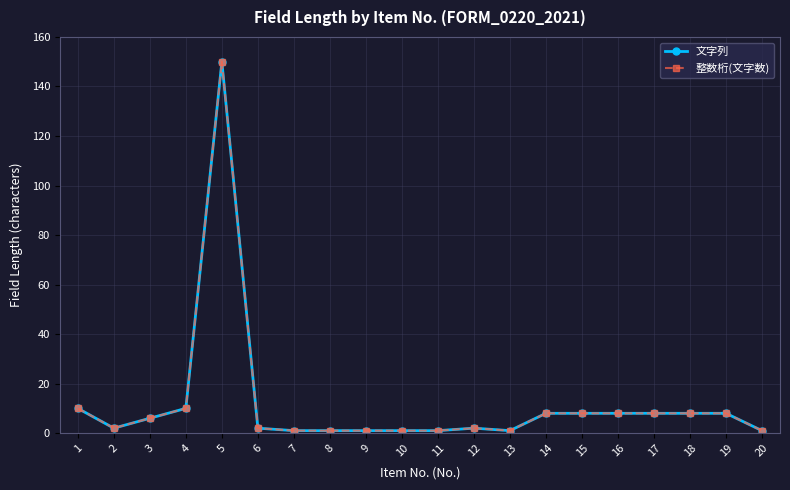

At how many categories does at least one series exceed 85?

1